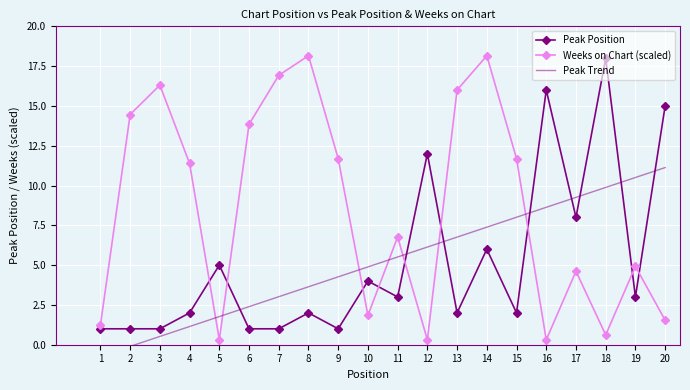

How many intersections are there between Peak Position and Weeks on Chart (scaled)?

9